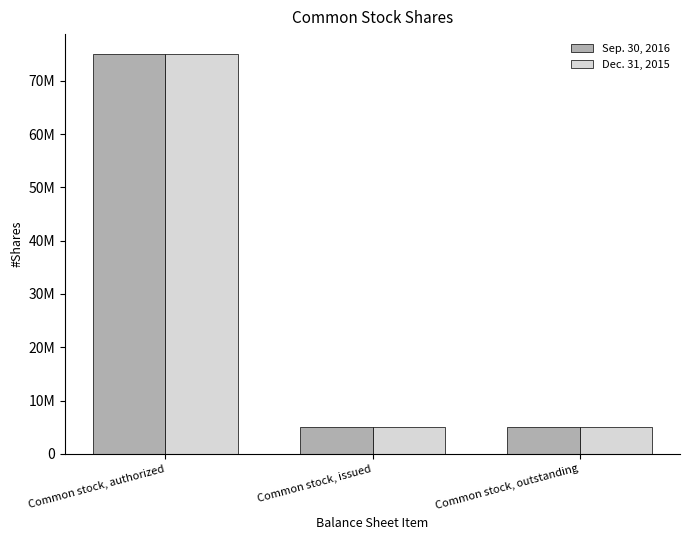

Which has a higher value, Common stock, outstanding or Common stock, authorized?

Common stock, authorized